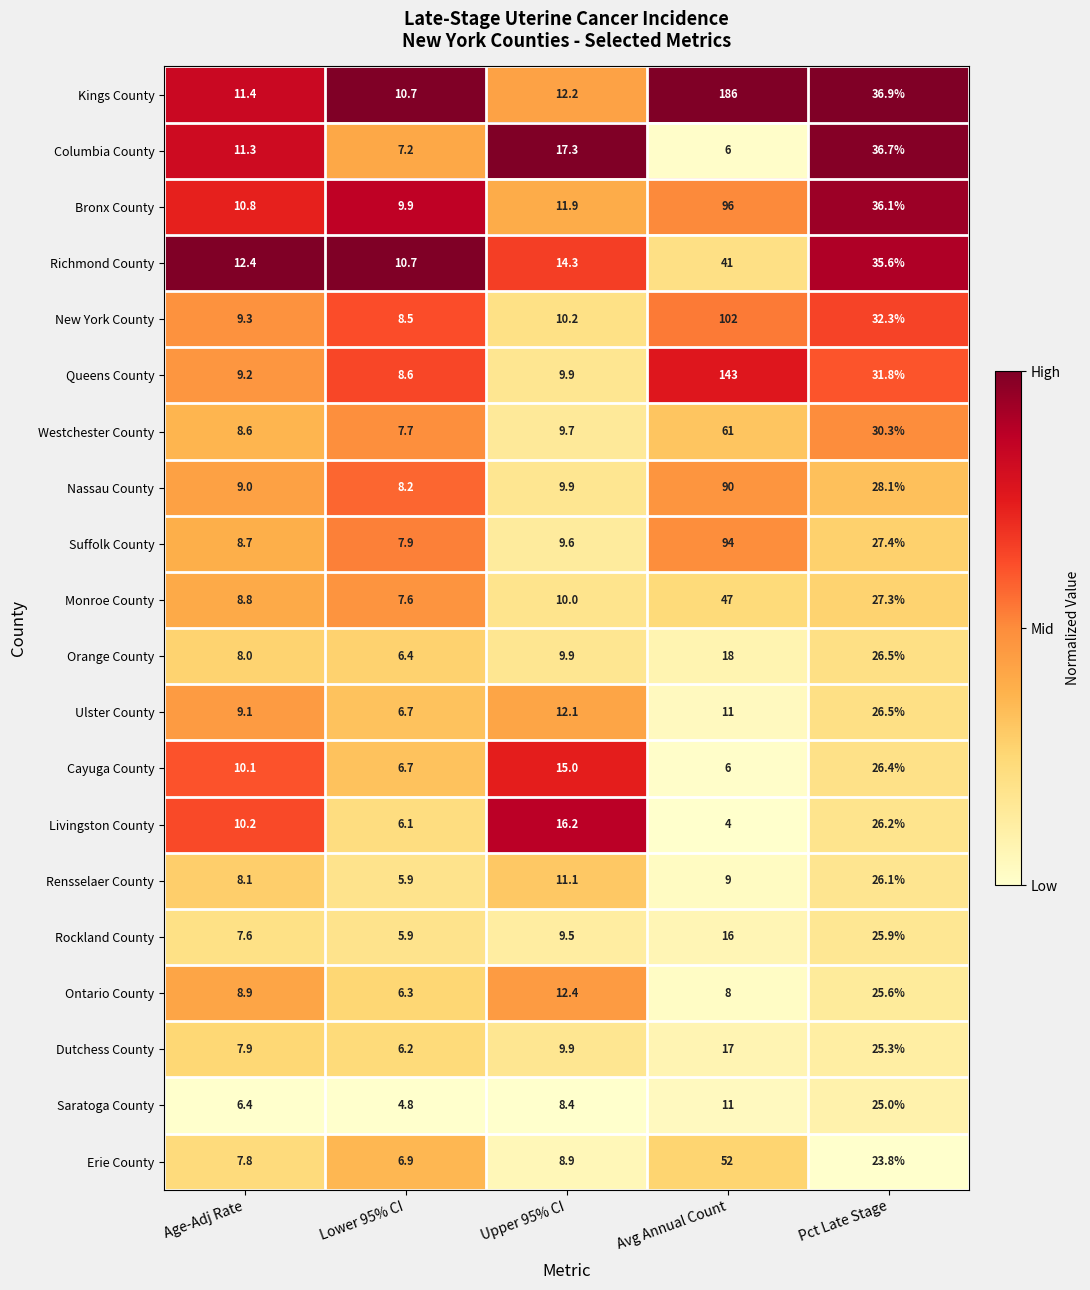

What is the total value across all series at Avg Annual Count?

1018.0